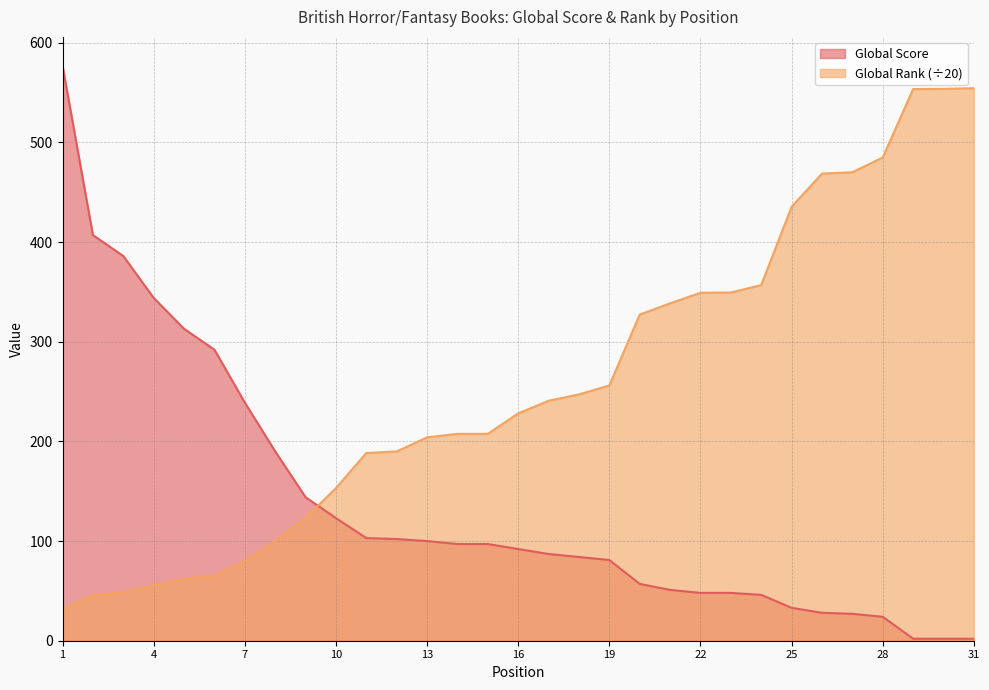

Where do Global Rank and Global Score first cross each other?

9 and 10